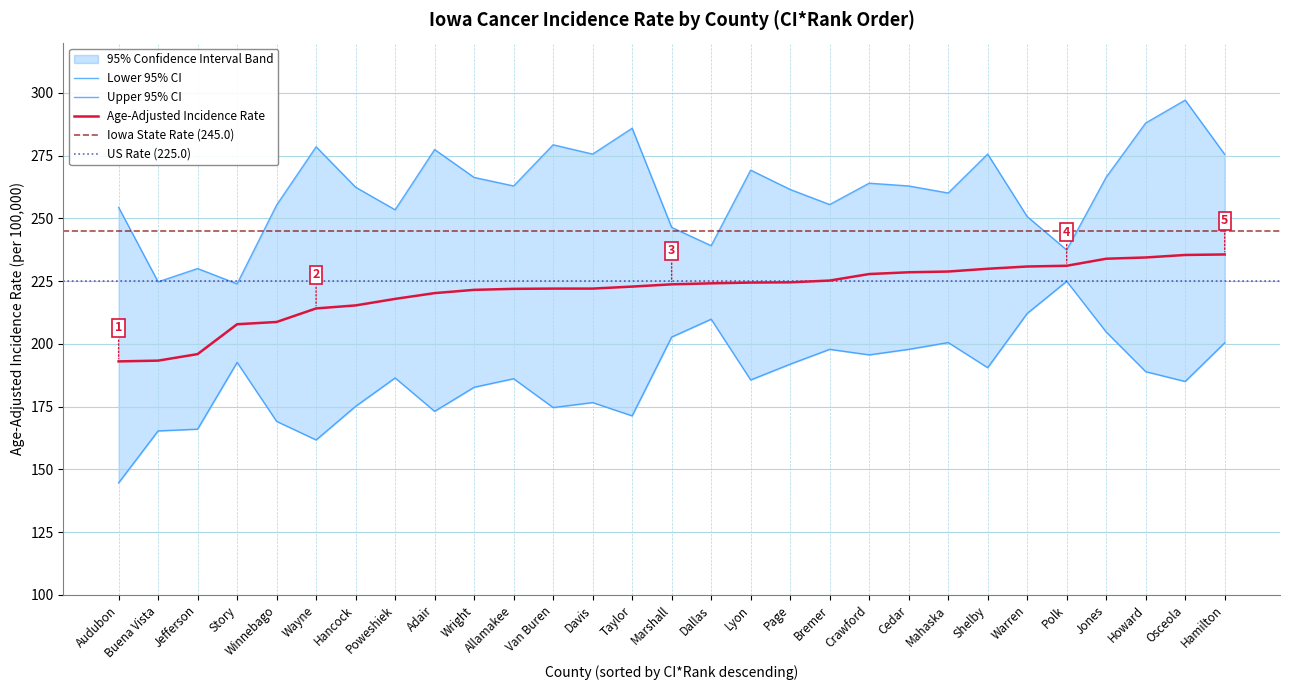

Reading right to left, what are all the values shown in this chart?

Age-Adjusted Rate: 235.6	235.4	234.4	233.9	231.1	230.8	229.9	228.8	228.5	227.8	225.2	224.5	224.4	224.1	223.7	222.8	222.0	222.0	221.9	221.5	220.2	217.9	215.3	214.1	208.7	207.8	195.9	193.3	193.0
Lower 95% CI: 200.4	185.0	188.9	204.7	224.9	212.1	190.5	200.5	197.8	195.6	197.8	191.9	185.6	209.8	202.7	171.3	176.6	174.6	186.1	182.7	173.1	186.4	175.1	161.7	169.1	192.6	166.0	165.3	144.6
Upper 95% CI: 275.5	297.1	288.0	266.4	237.4	250.7	275.6	260.1	262.9	264.0	255.5	261.5	269.2	239.1	246.4	285.9	275.6	279.3	262.9	266.3	277.4	253.4	262.4	278.5	255.3	223.9	230.0	224.7	254.4